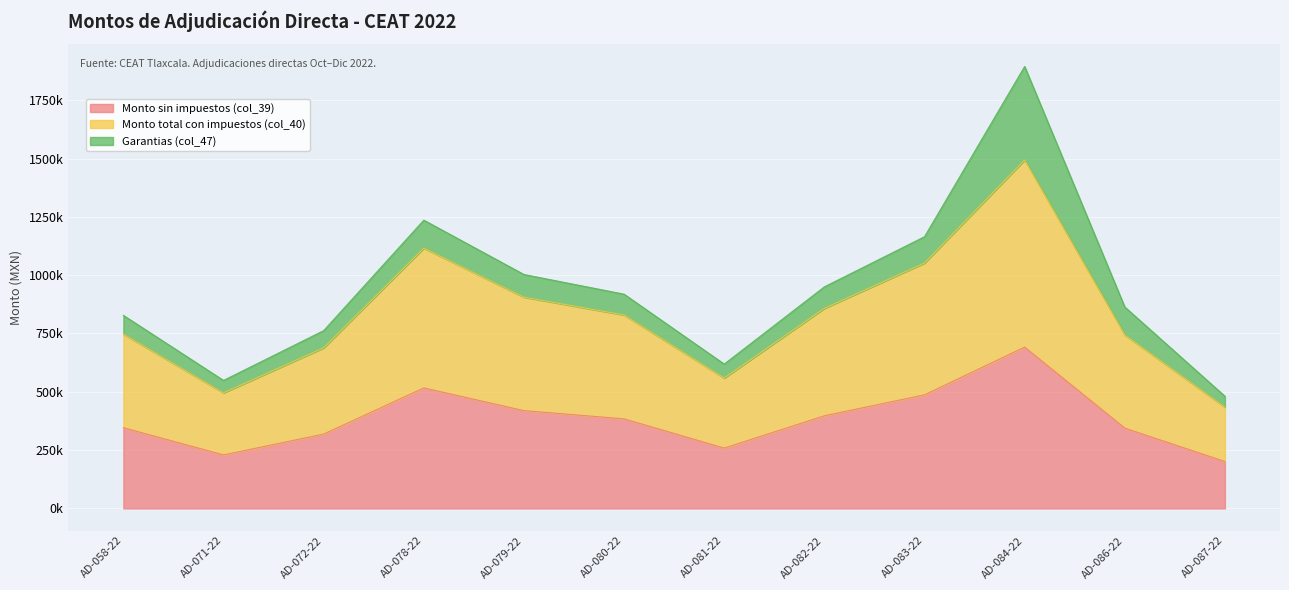

Which category has the lowest value across all series?

AD-087-22